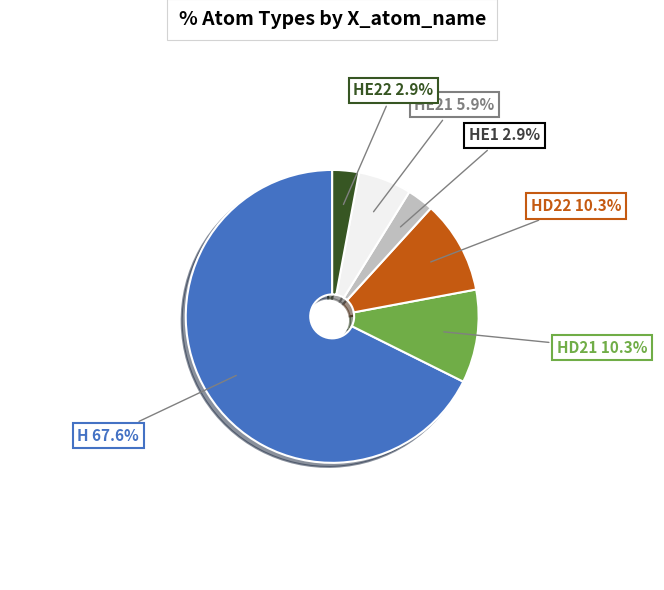

Is there any slice that represents more than half of the pie?

Yes